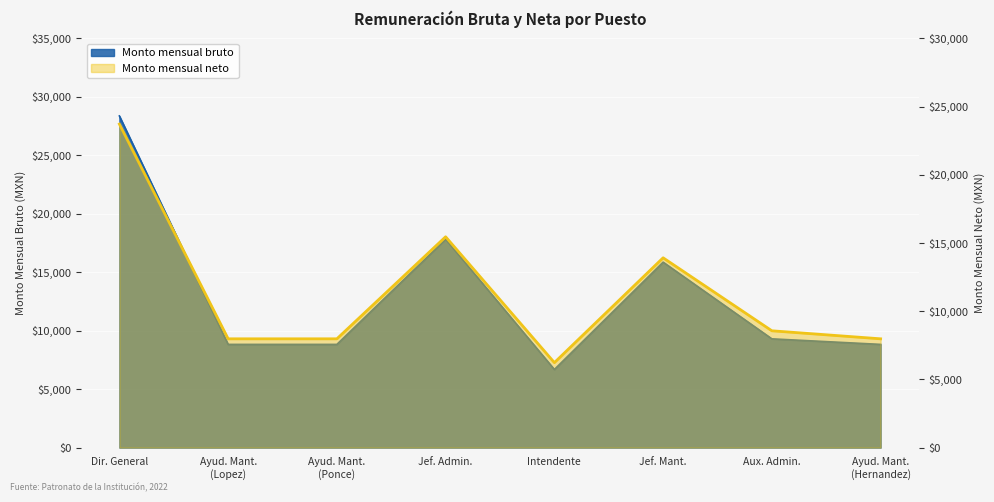

Which has a higher value, Dir. General or Jef. Mant.?

Dir. General